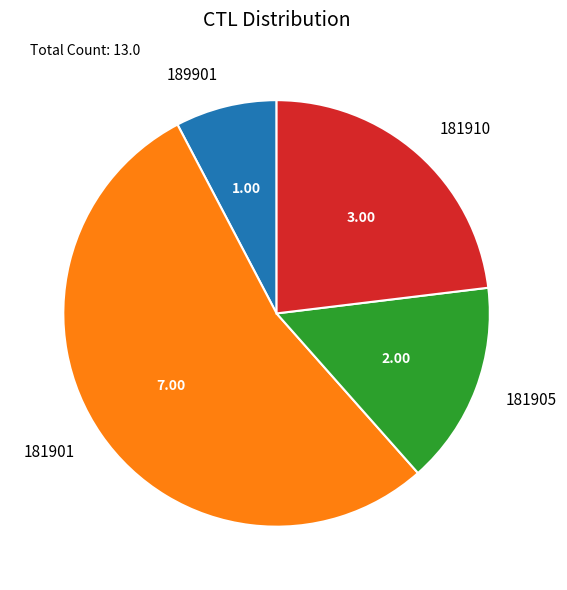

Combined, do 181910 and 189901 account for over 50%?

No